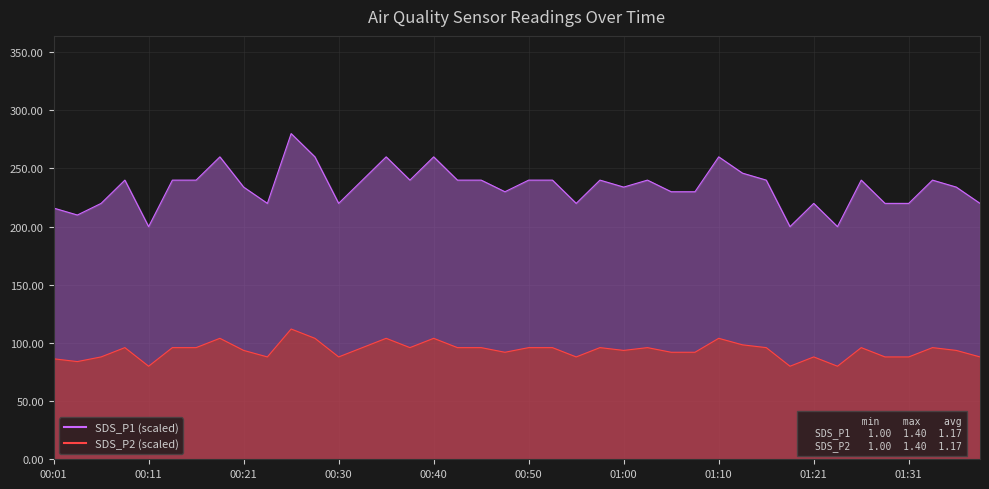

What is the minimum value for SDS_P2?

200.0